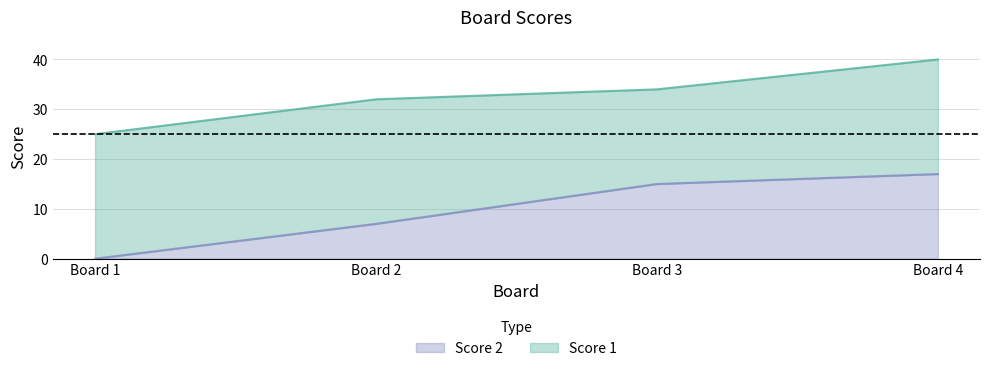

The Score 2 series shows 17 at Board 4. True or false?

True